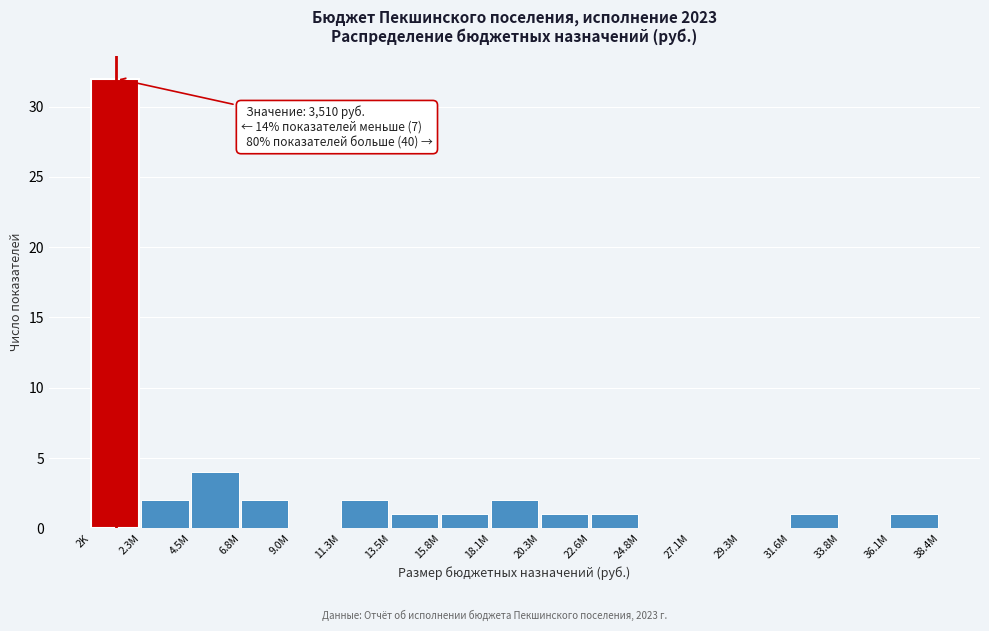

Reading left to right, list all the values displayed in this chart.

2K=32	2.3M=2	4.5M=4	6.8M=2	9.0M=0	11.3M=2	13.5M=1	15.8M=1	18.1M=2	20.3M=1	22.6M=1	24.8M=0	27.1M=0	29.3M=0	31.6M=1	33.8M=0	36.1M=1